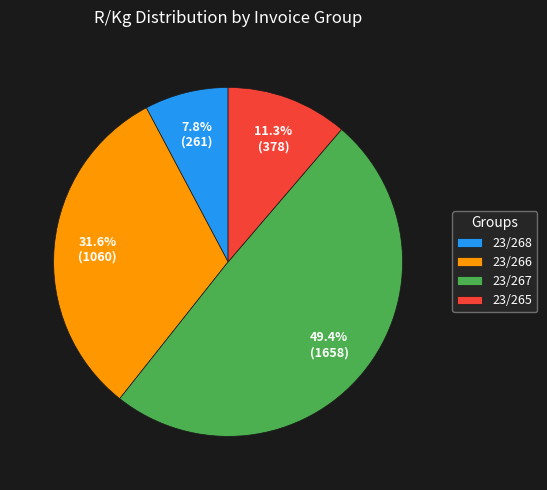

Between 23/267 and 23/265, which is larger?

23/267